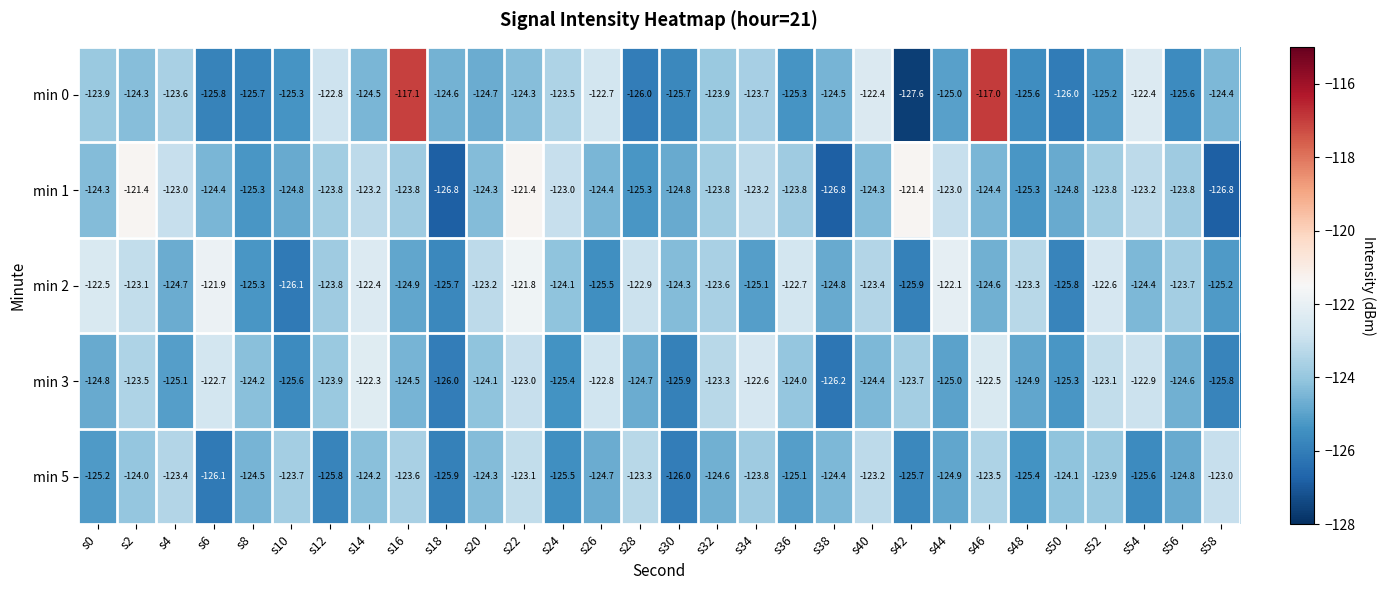

Which series has the largest total across all categories?

min 2